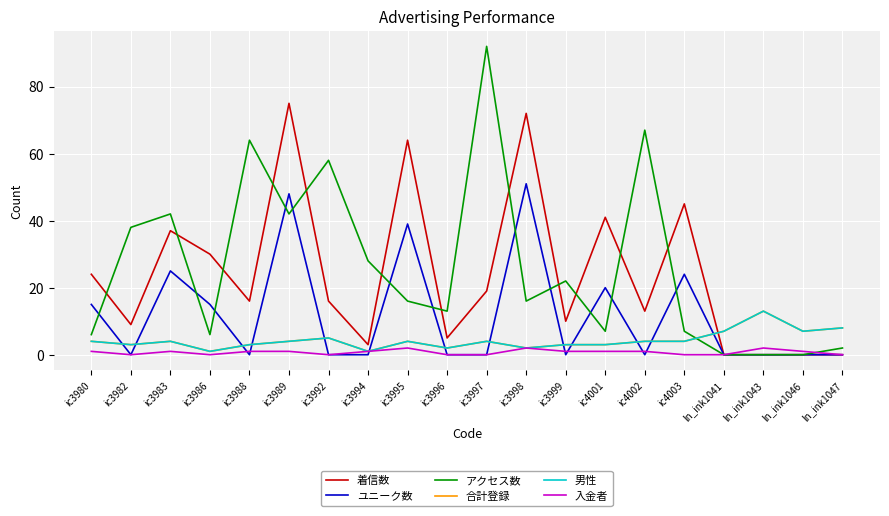

Which category has the highest value in the ユニーク数 series?

ic3998